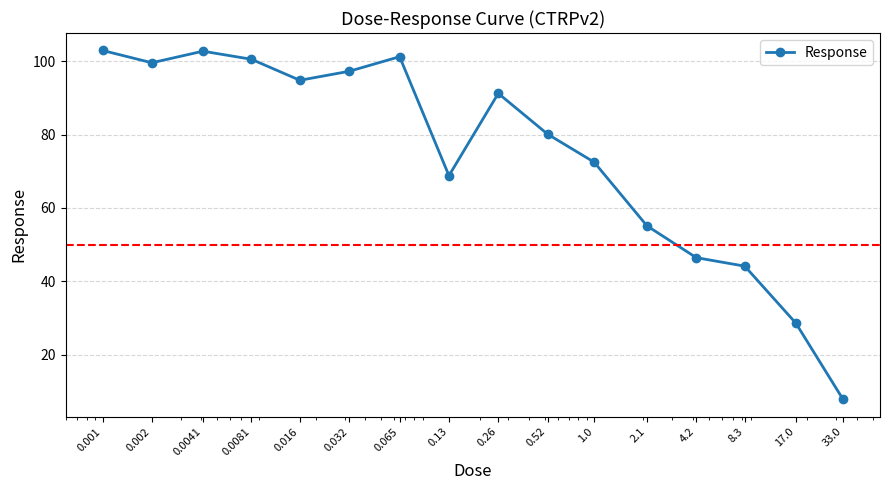

What is the maximum value shown in the chart?

102.9